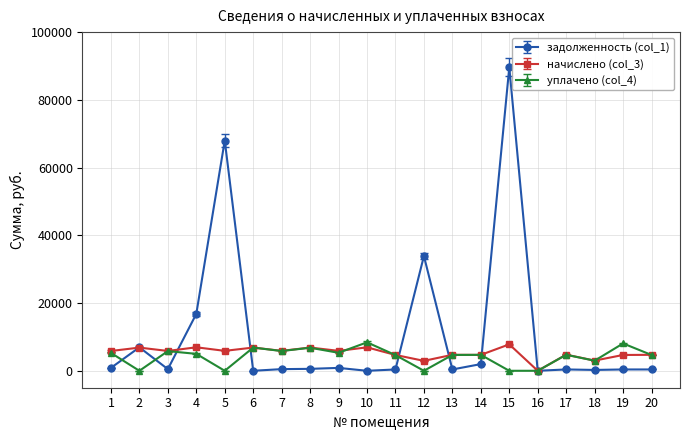

How many data points in начислено (col_3) are above 5856?

10